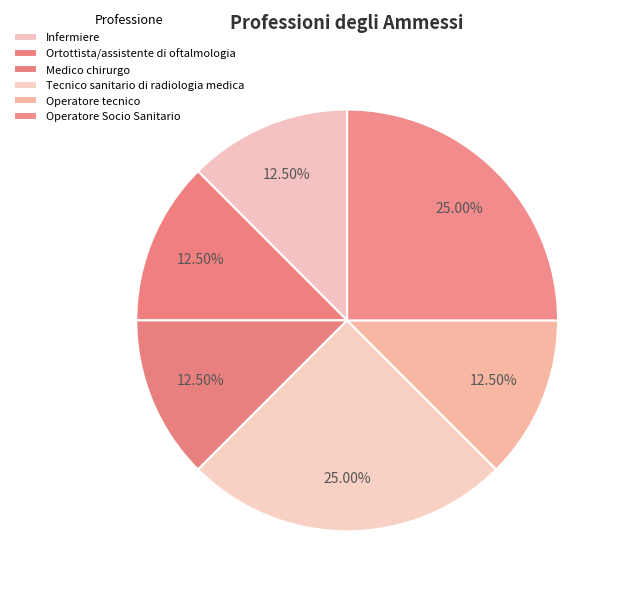

Is it true that Medico chirurgo is 2% of the pie?

False